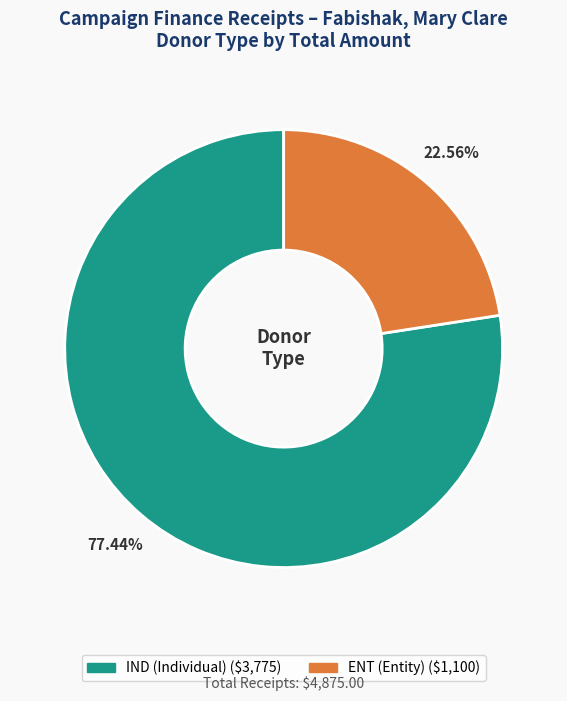

Is there a majority slice in this chart?

Yes